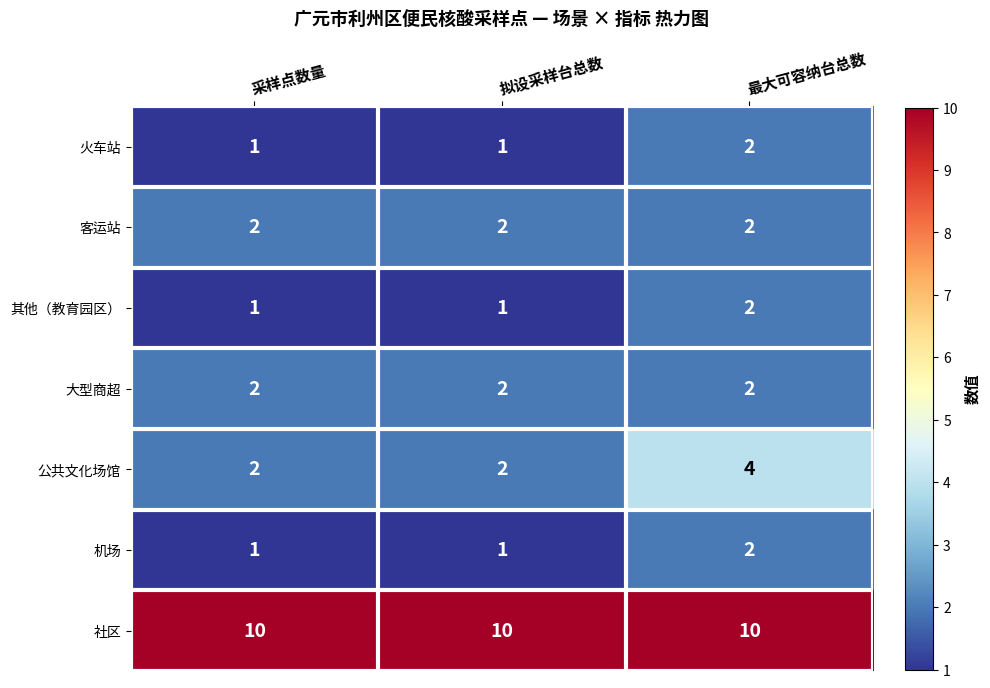

At how many categories does at least one series exceed 4?

3